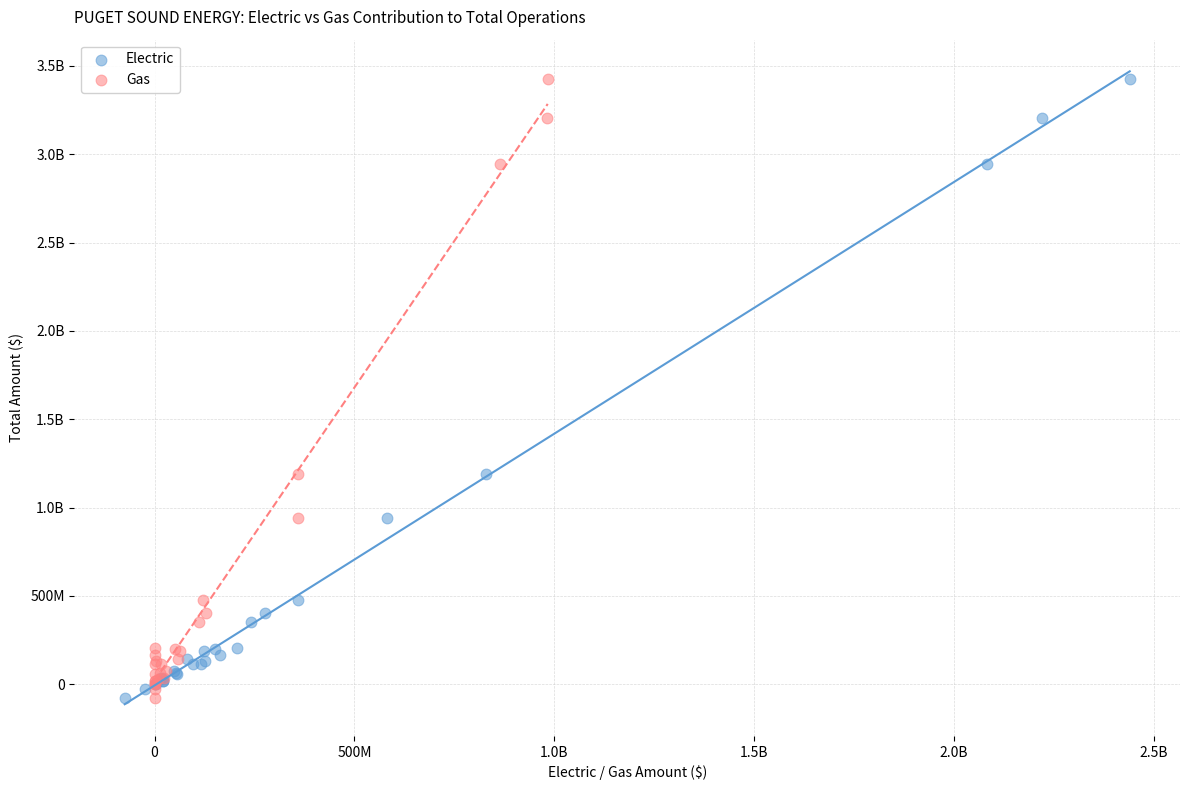

What are all the series names shown in the legend?

Electric, Gas